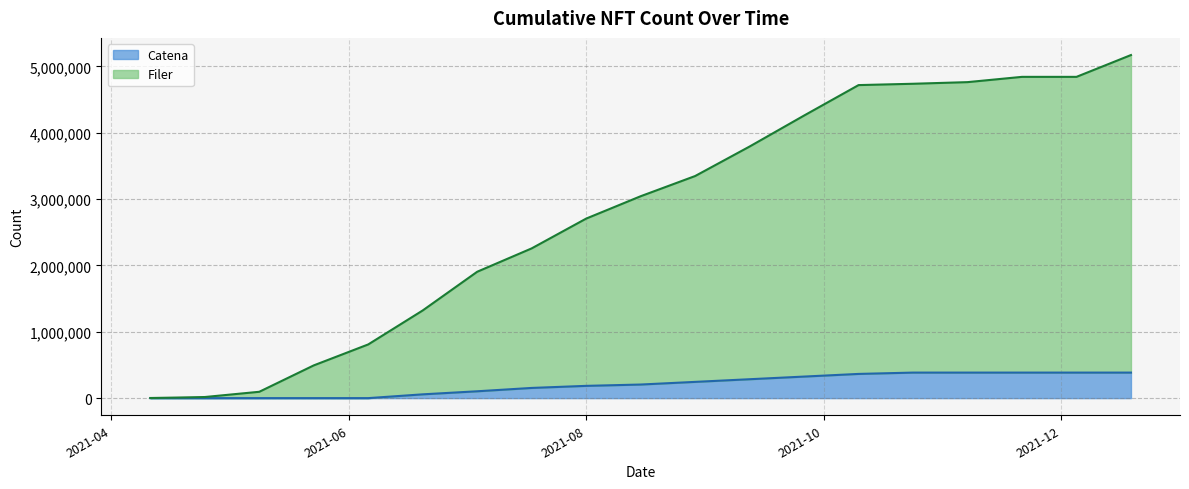

True or false: Filer and Catena cross at least once.

False